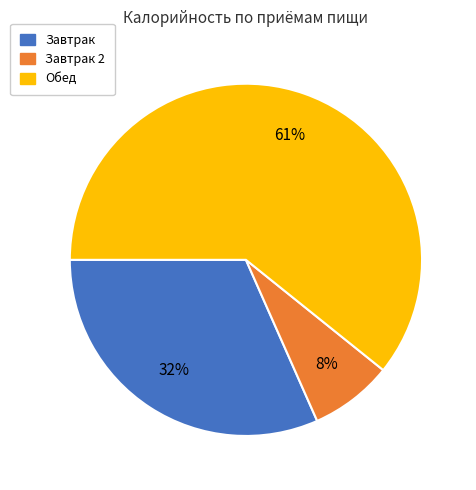

Approximately how many times larger is the value at Завтрак 2 compared to Завтрак?

0.2